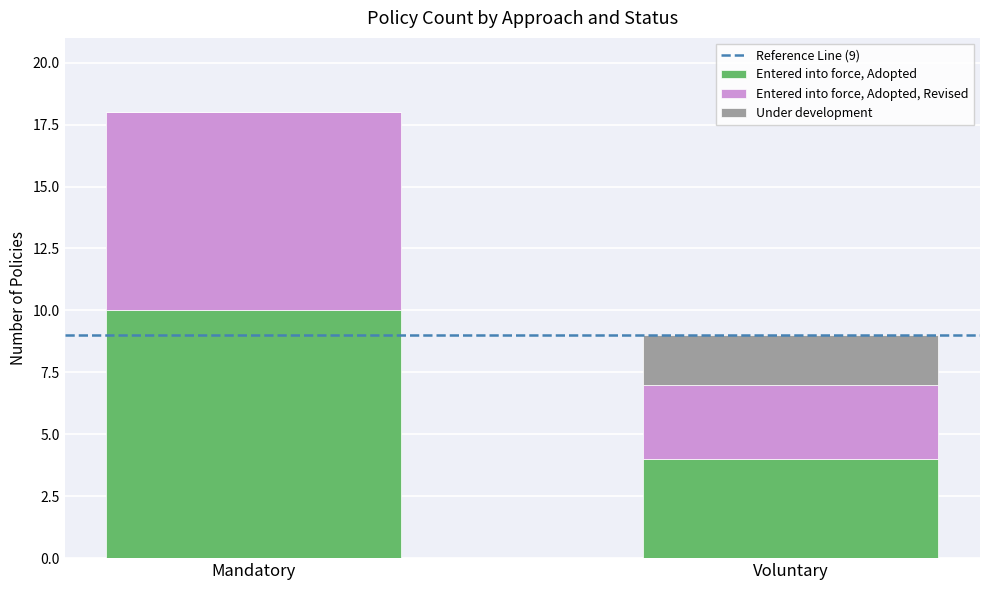

Which category has the highest value in the Entered into force, Adopted series?

Mandatory